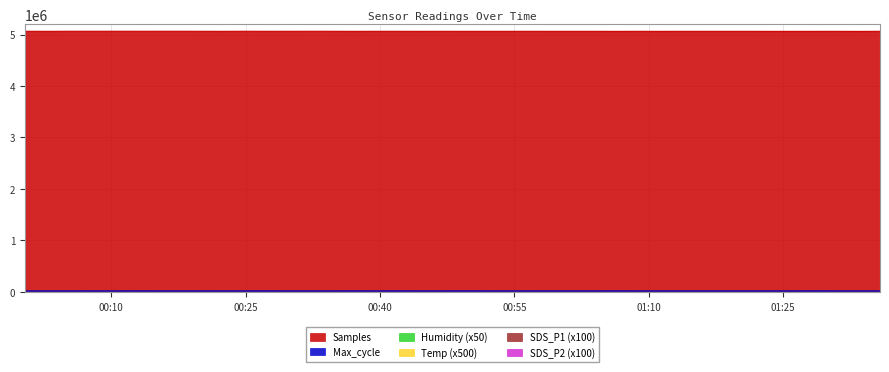

The SDS_P2 series shows 8.2 at 2023/06/07 01:08:48. True or false?

True